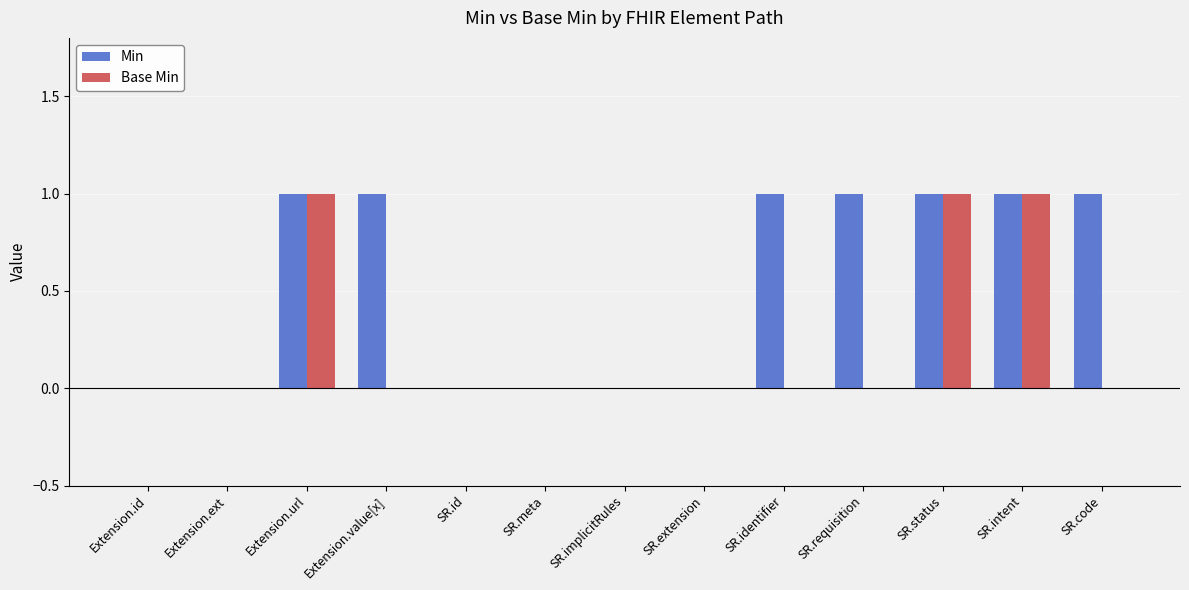

What are all the series names shown in the legend?

Min, Base Min